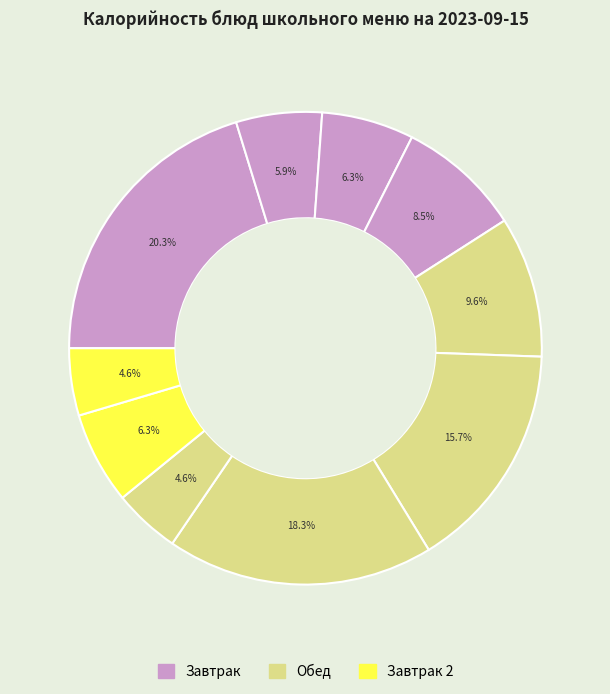

Does any single category account for the majority?

No